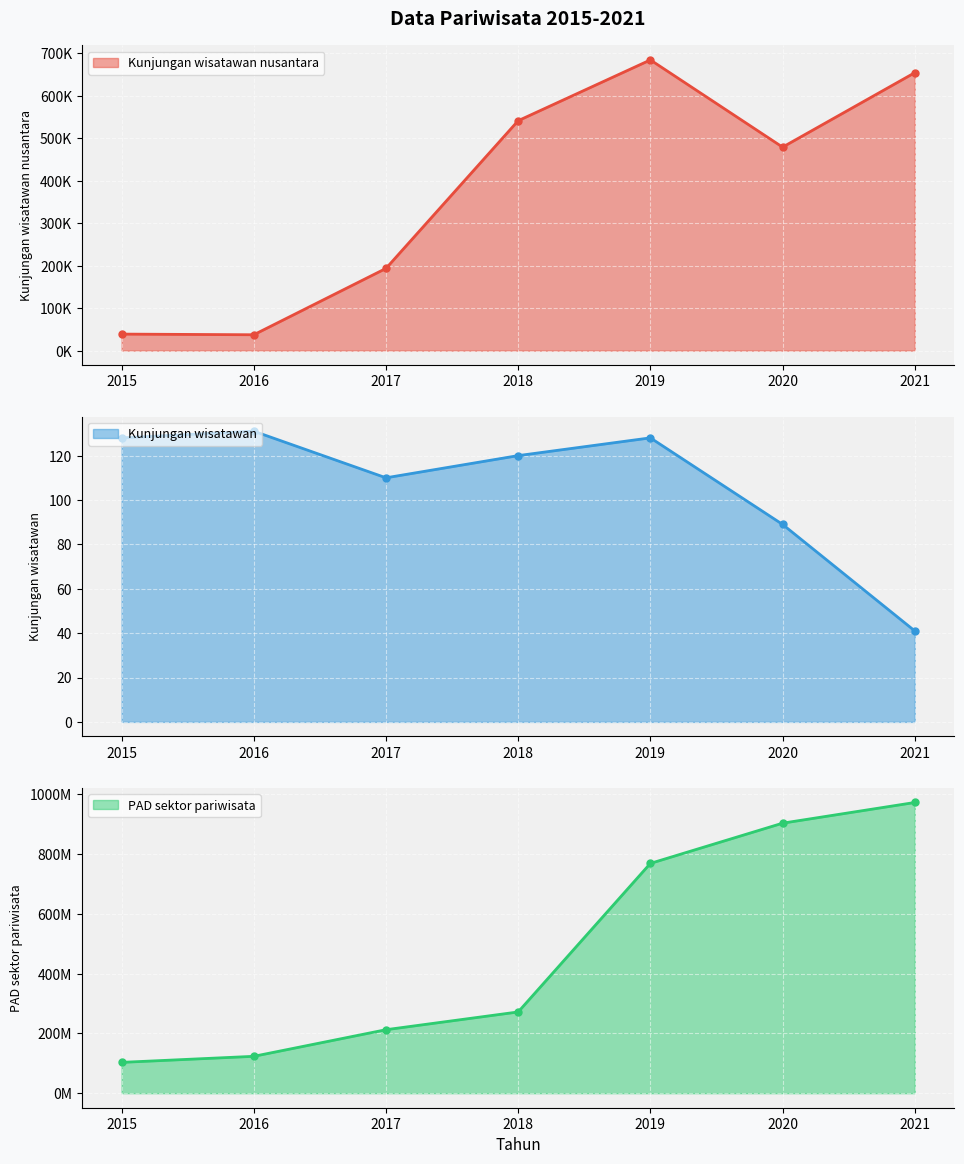

True or false: Kunjungan wisatawan and PAD sektor pariwisata cross at least once.

False